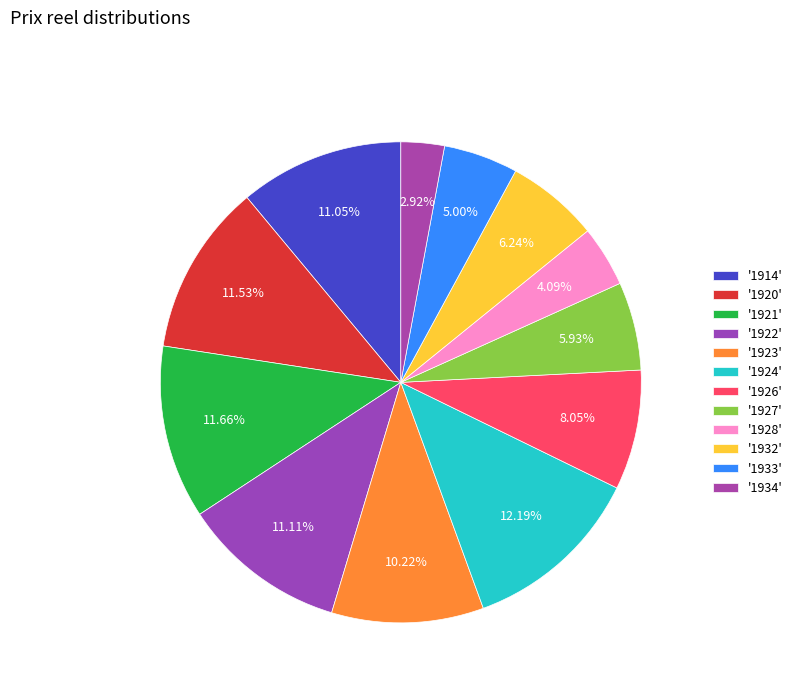

How many segments does this pie chart have?

12